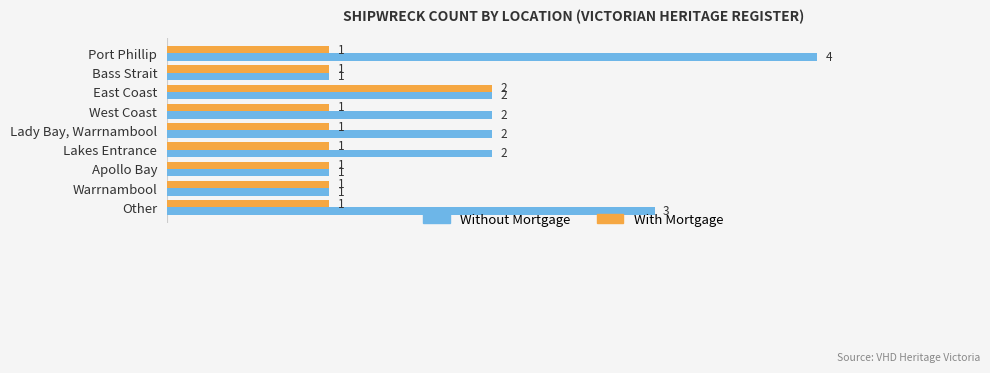

How many With Mortgage values are between 1 and 2?

9